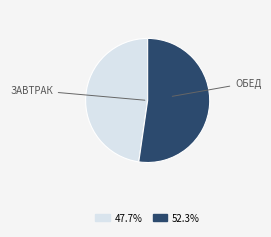

Is there a majority slice in this chart?

Yes